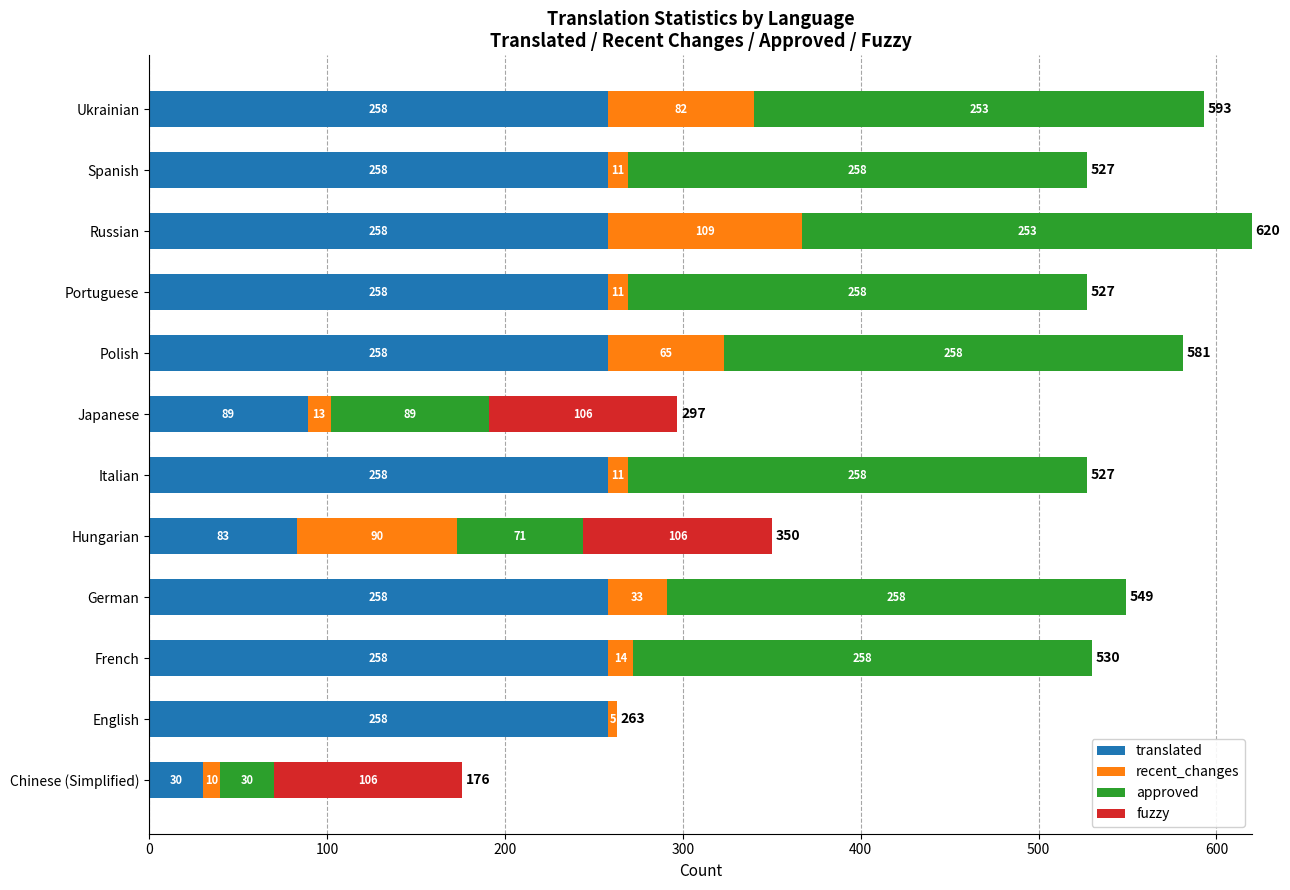

What is the maximum value for translated?

258